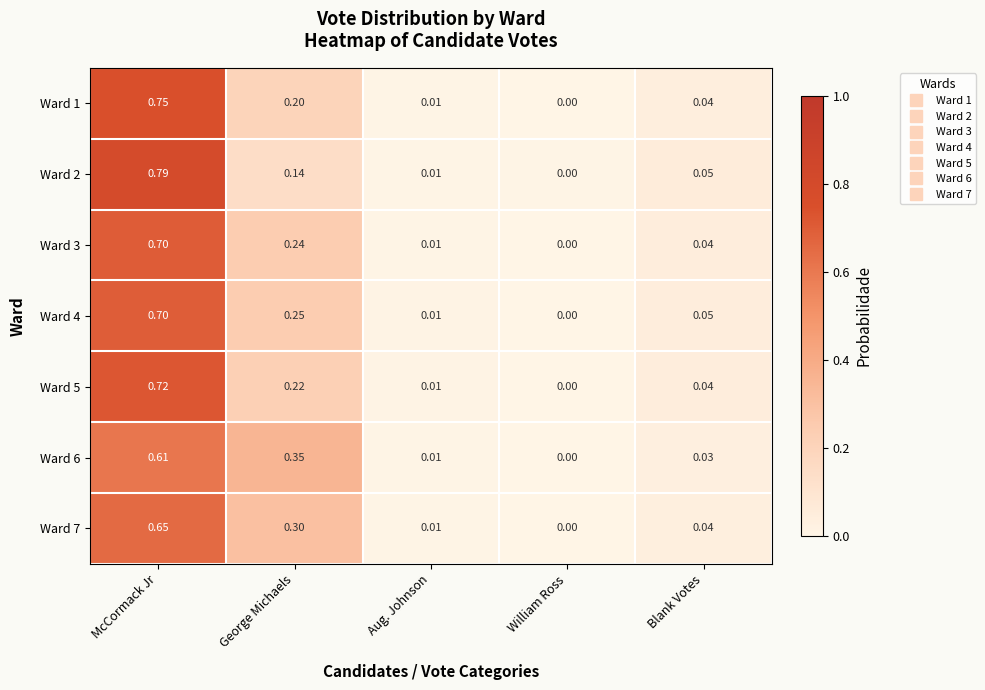

List the labels in order of Ward 4 value, smallest first.

William Ross, Aug. Johnson, Blank Votes, George Michaels, McCormack Jr